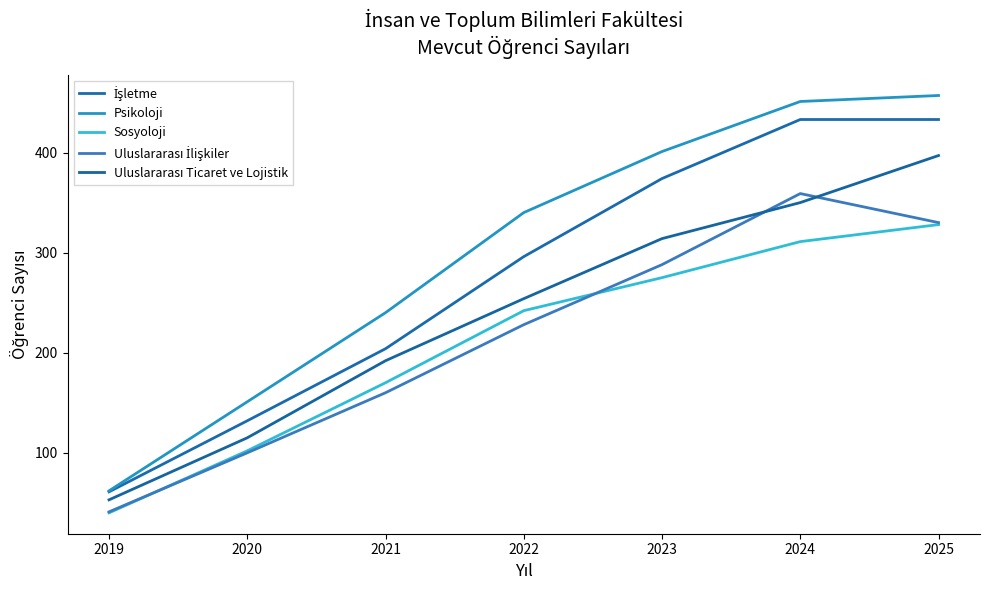

What is the maximum value for Psikoloji?

457